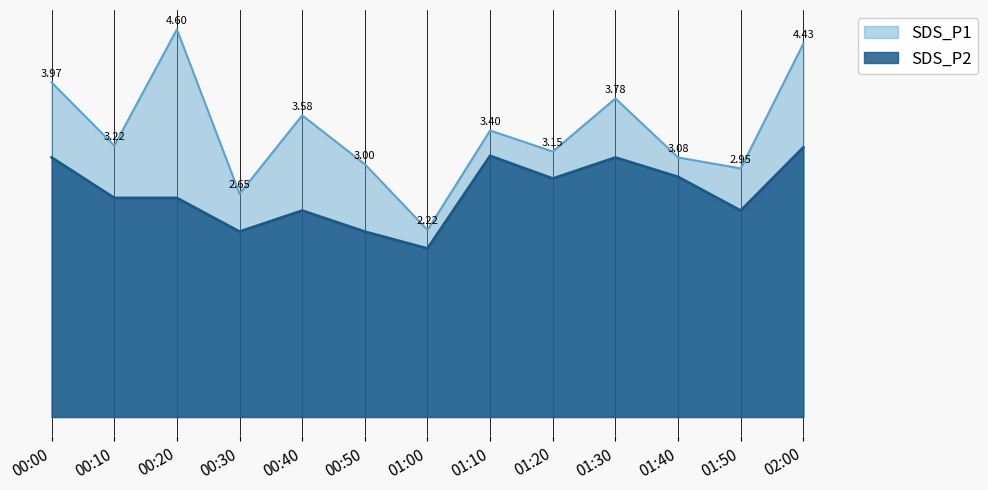

At which category does SDS_P1 reach its first local peak?

00:20